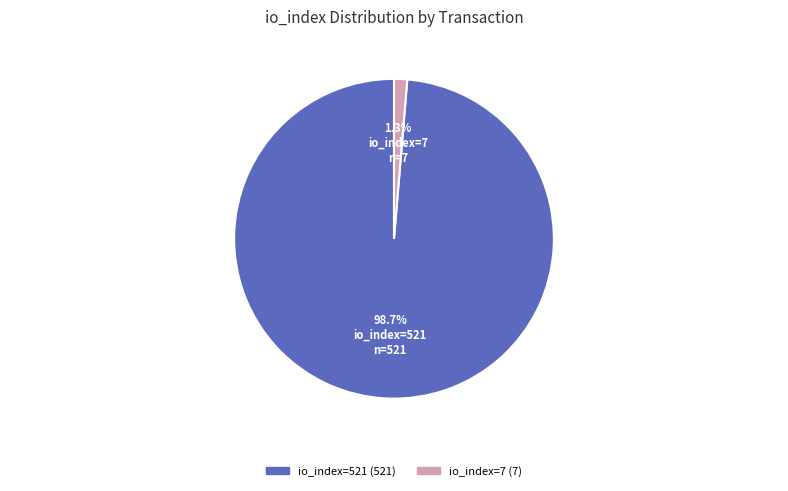

Combined, do io_index=521 and io_index=7 account for over 50%?

Yes